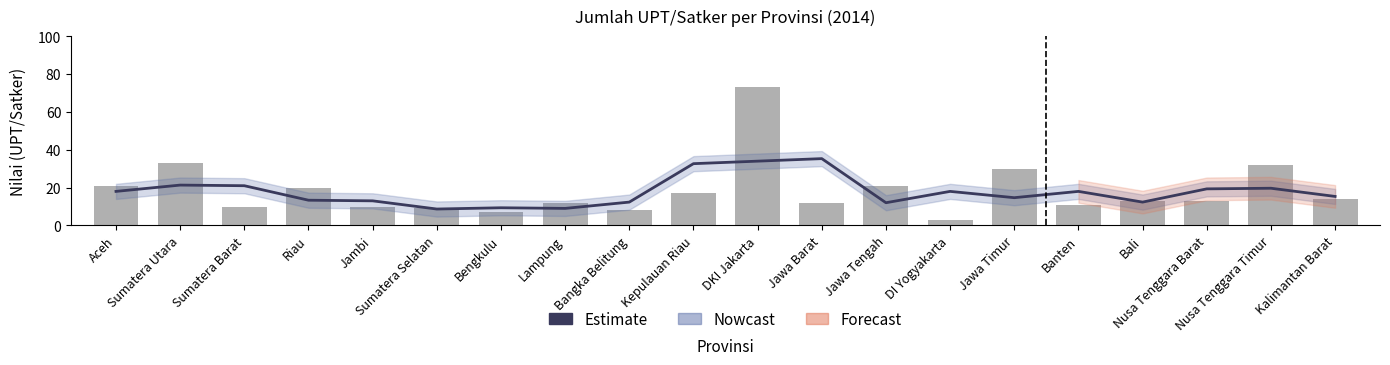

Which label corresponds to the largest value in the chart?

Jawa Barat